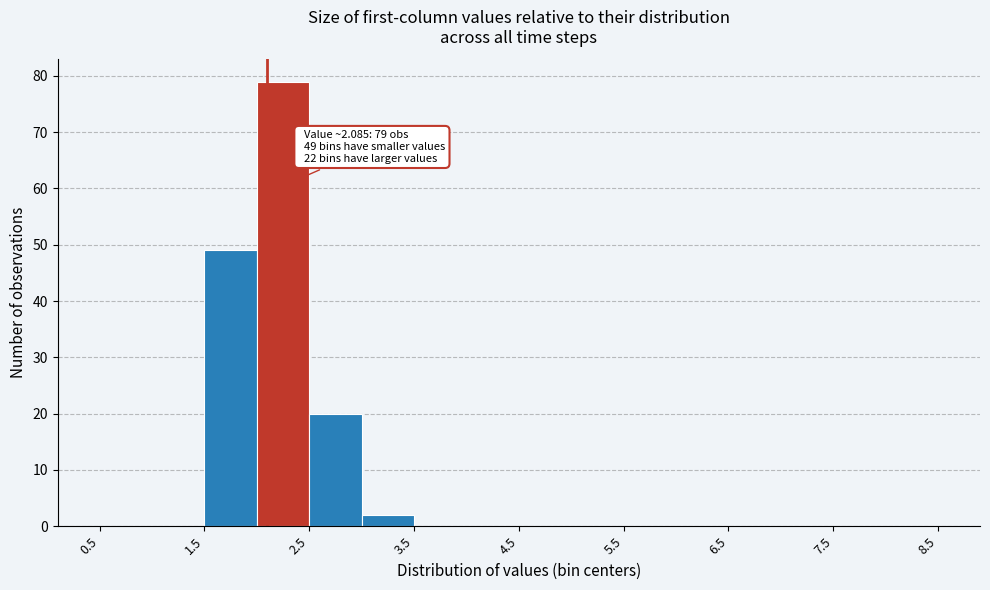

Which range on the x-axis has the tallest bar?

2.0 to 2.5